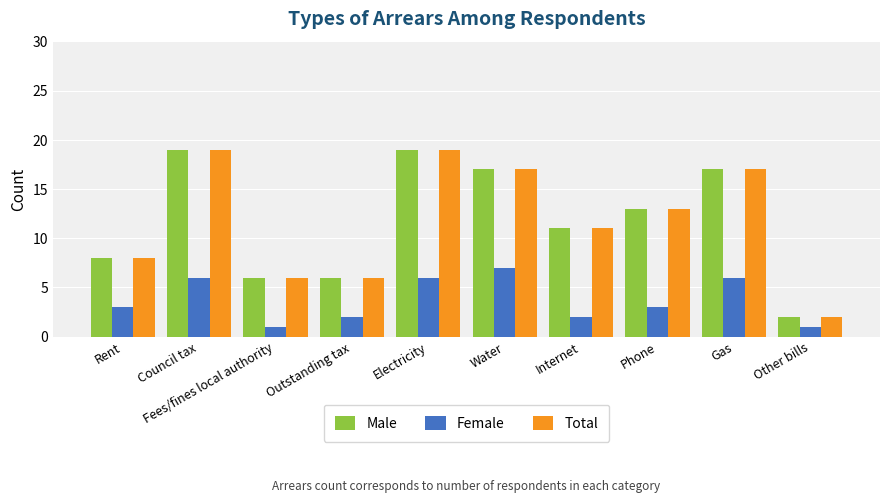

What is the difference between the Male values at Fees/fines local authority and Electricity?

13